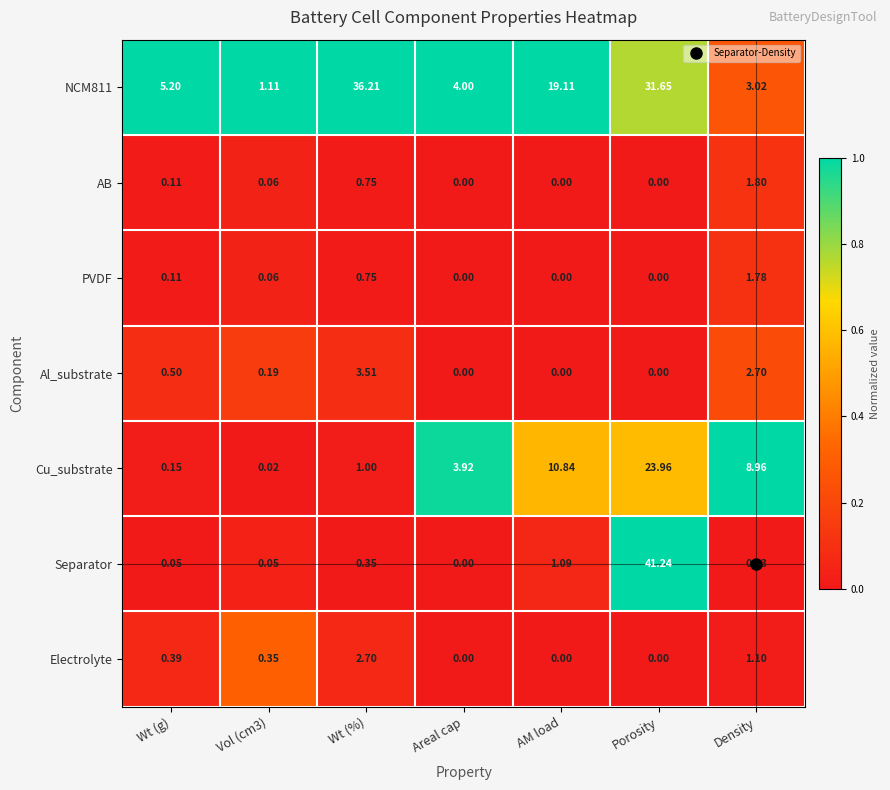

Which series changed the most between Wt (%) and Porosity?

Separator